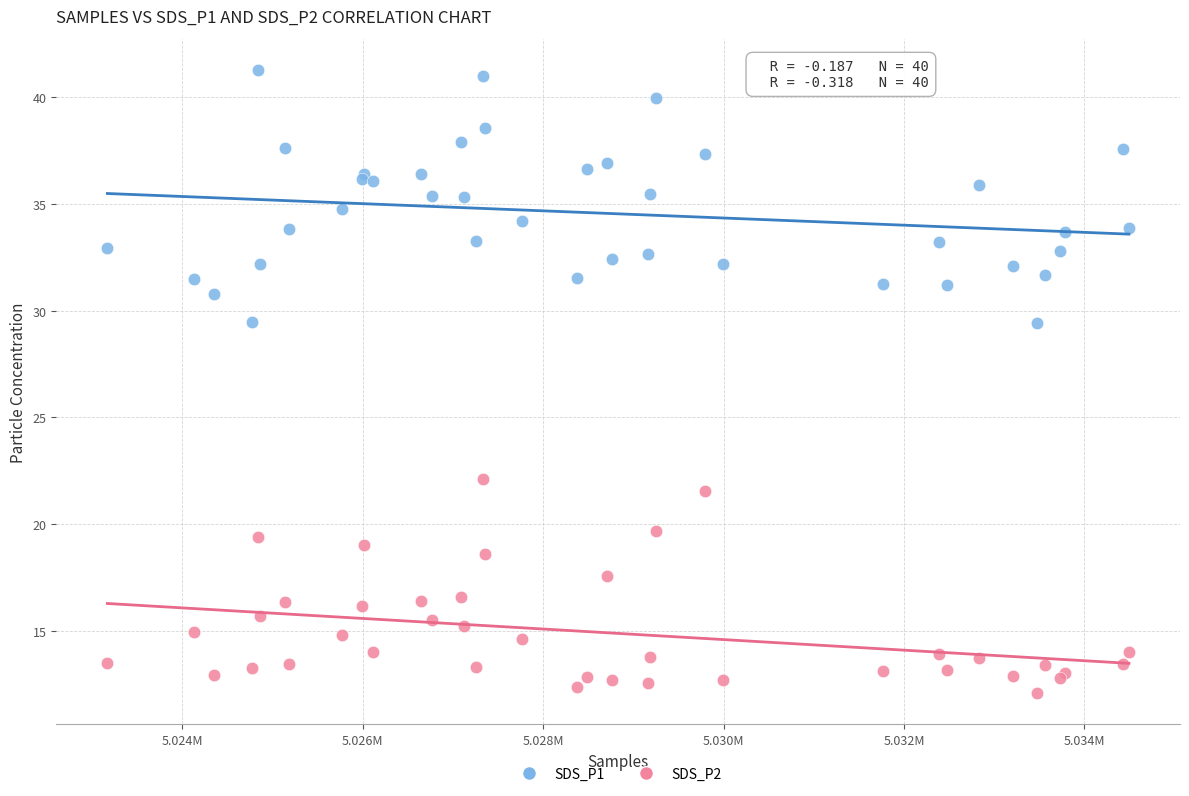

Which series has the widest spread of Y values?

SDS_P1